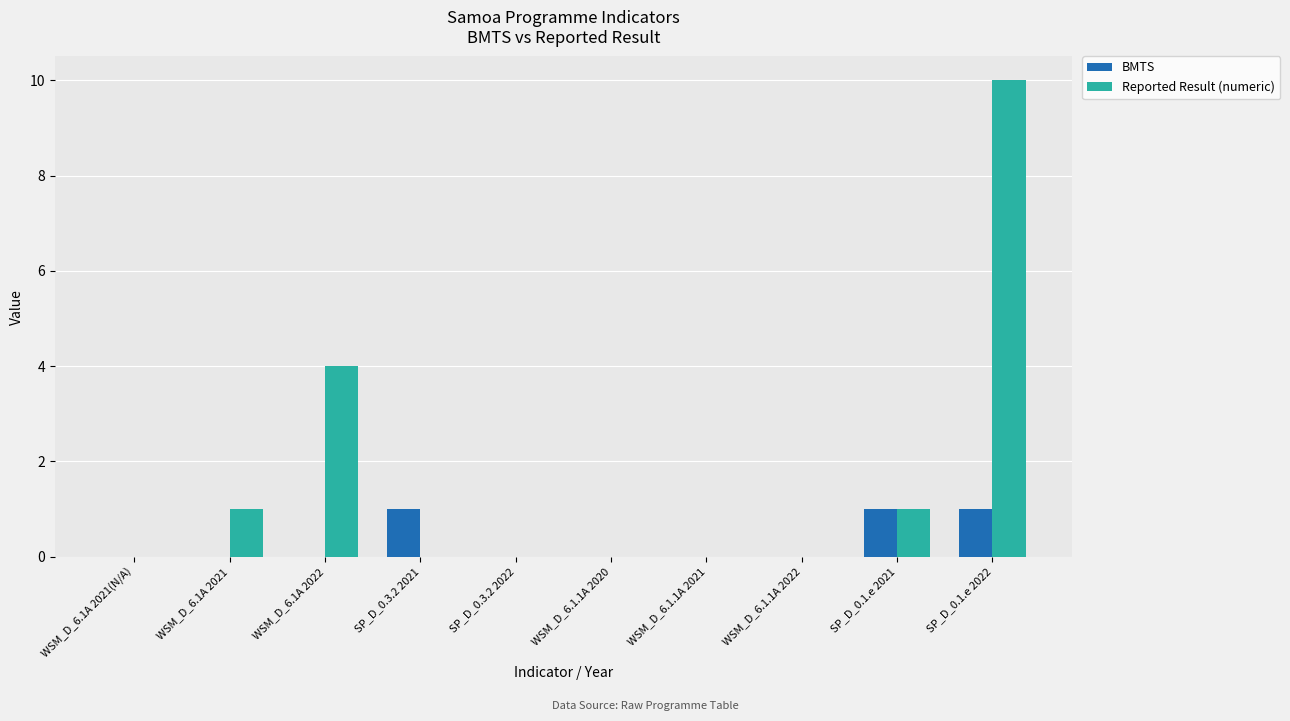

What is the highest value of the Reported Result (numeric) series?

10